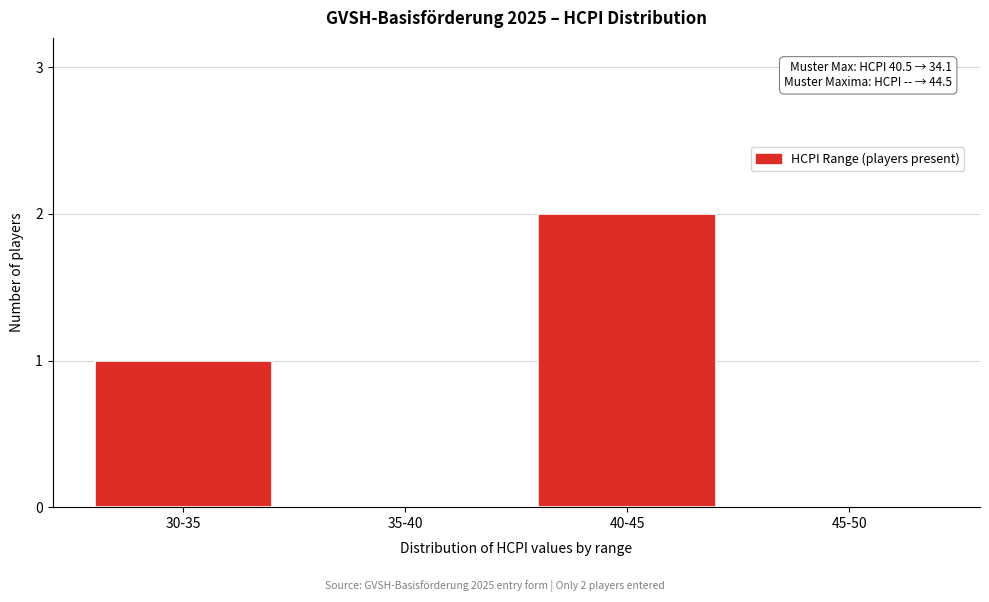

Reading left to right, extract all data points from this chart.

30-35=1	35-40=0	40-45=2	45-50=0